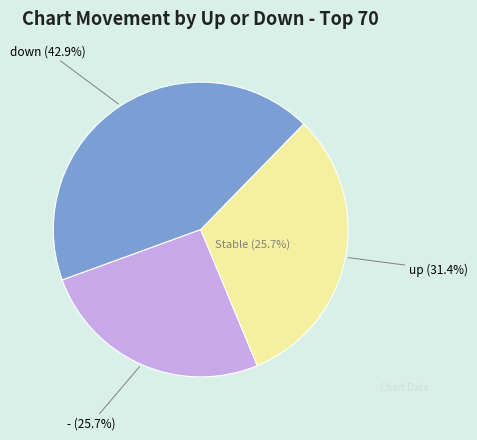

Rank the categories by value from lowest to highest.

-, up, down